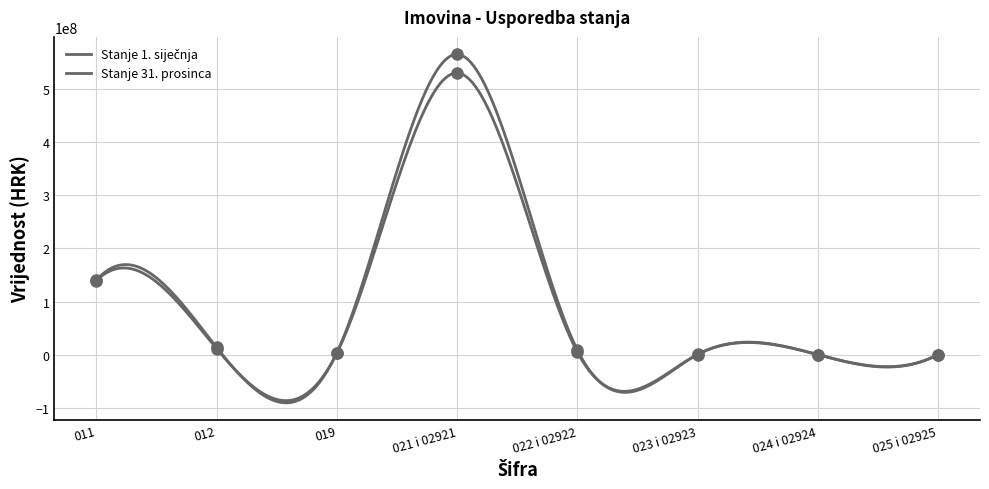

Which series reaches the maximum Y coordinate?

Stanje 31. prosinca